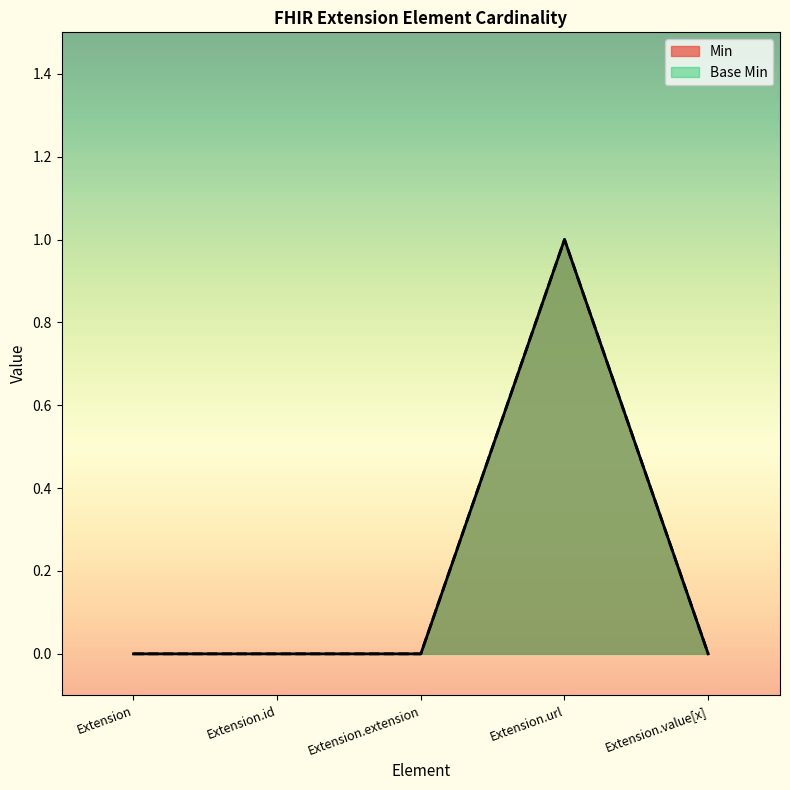

Which series has the largest range (max minus min)?

Min